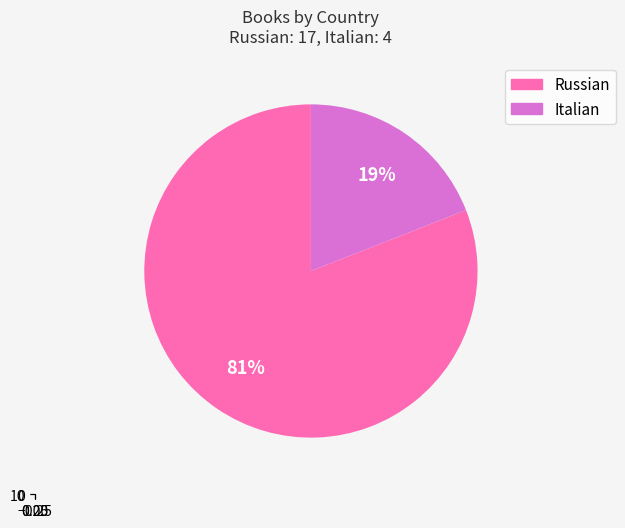

Which category accounts for the majority?

Russian